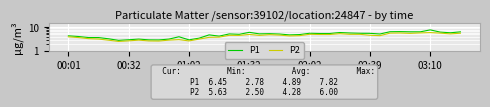

How many data points in P1 are less than 5?

18